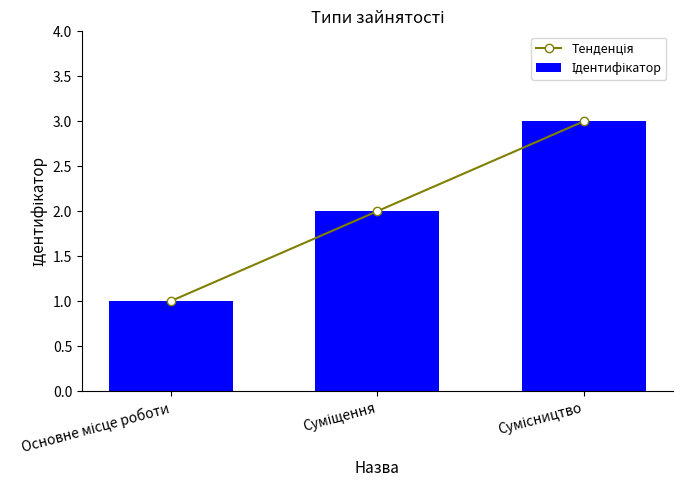

What are all the series names shown in the legend?

Тенденція, Ідентифікатор